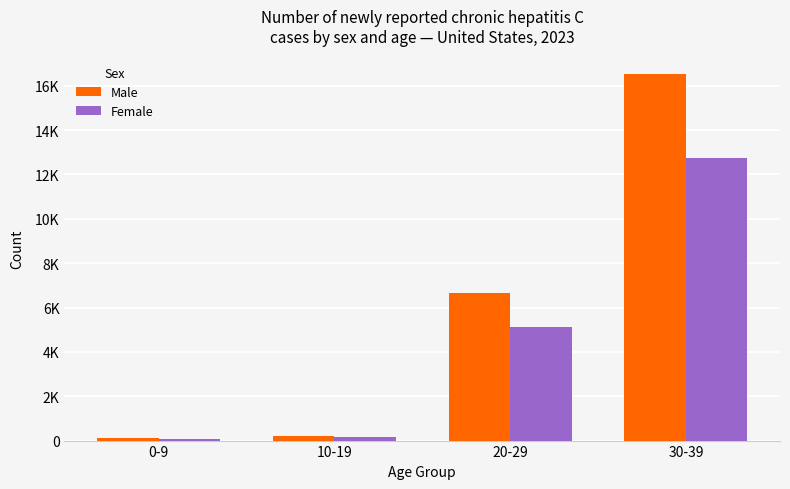

Does the chart contain stacked bars?

No